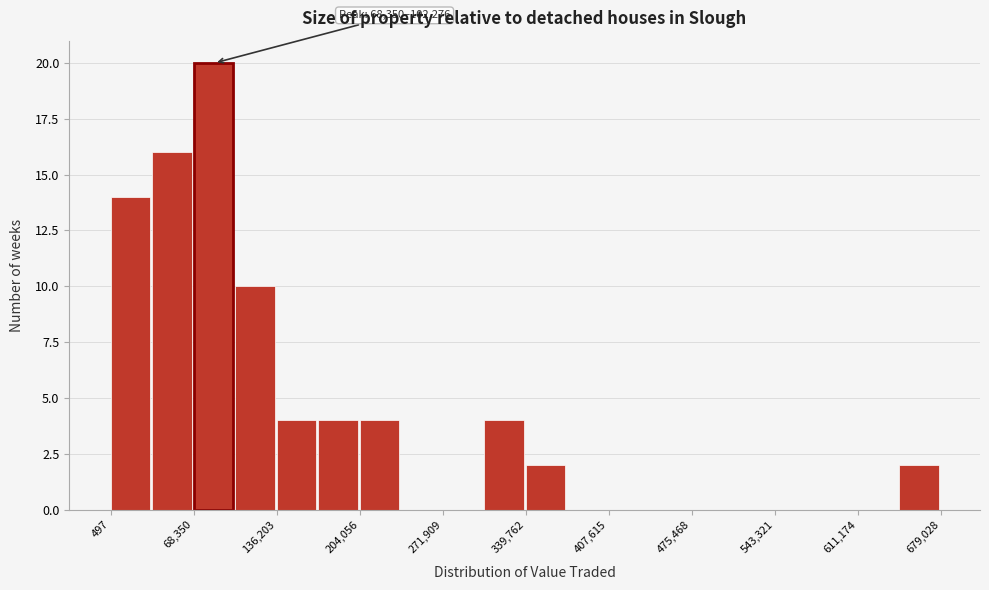

Around what value on the x-axis is the tallest bar? Give the approximate position of its centre, as read against the axis.

80000